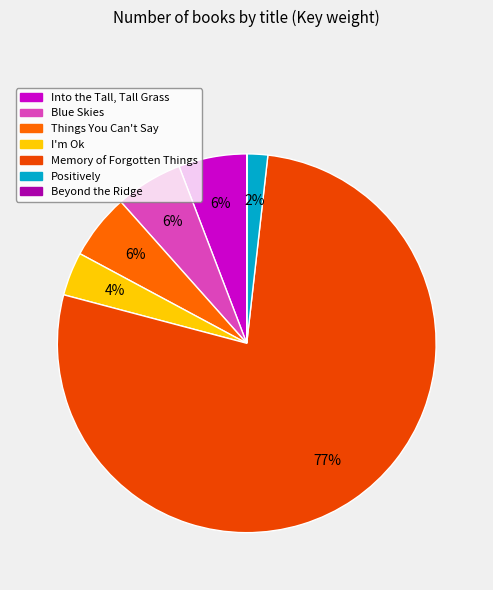

How many slices are in this pie chart?

7